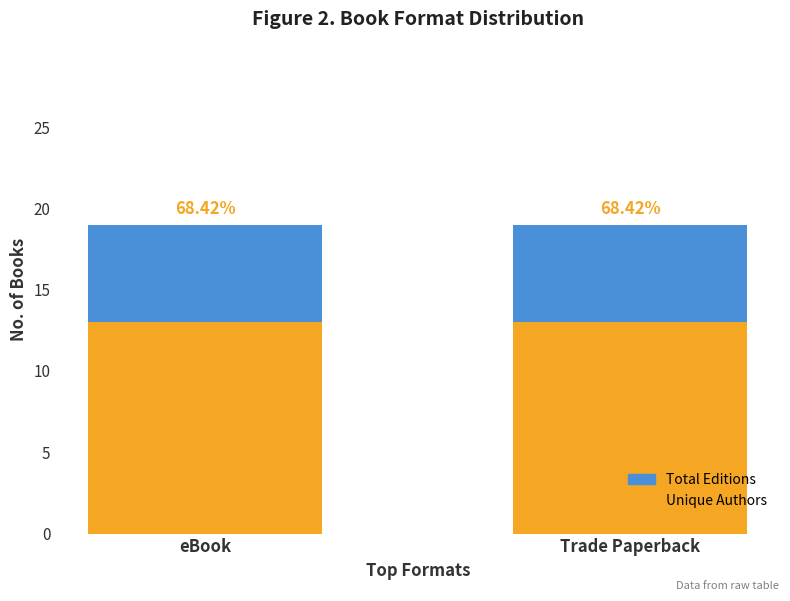

At which label does Total Editions reach its peak?

eBook